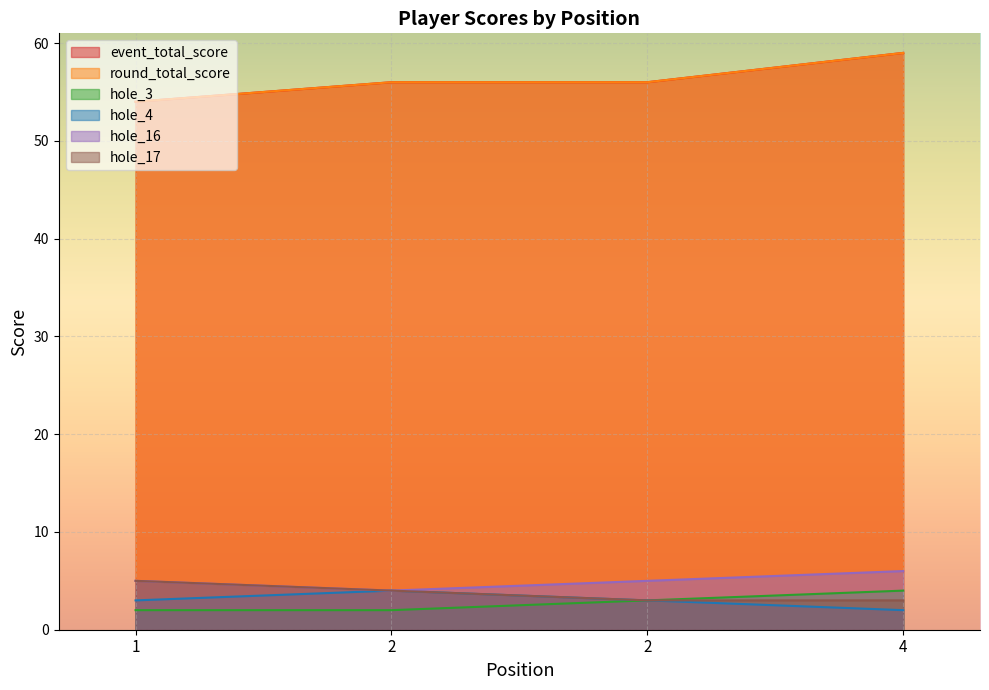

How many lines are shown in the chart?

6